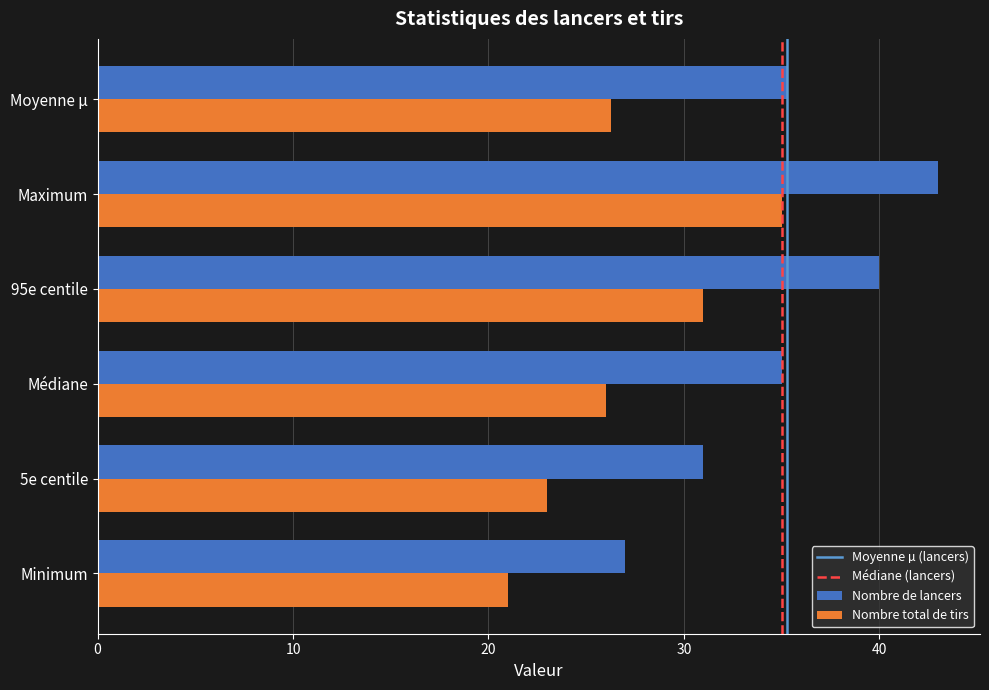

Is it true that Nombre total de tirs equals 35.0 at Maximum?

True